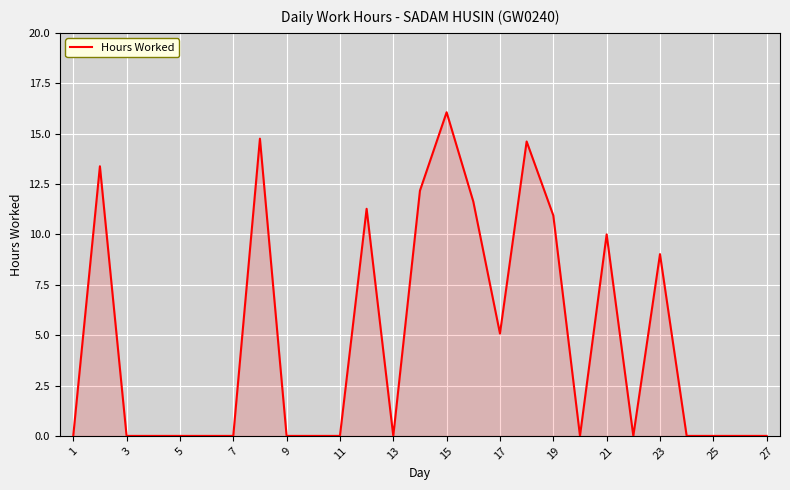

What is the difference between the maximum and minimum values?

16.1